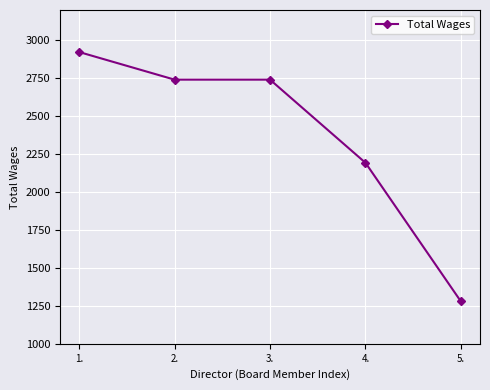

Is it true that the value at 3. is 2741?

True